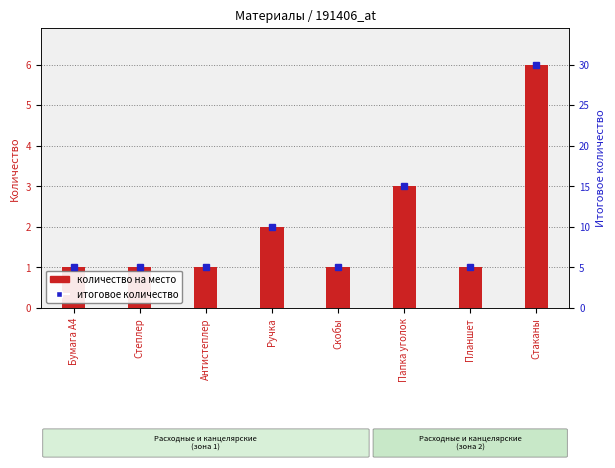

What is the difference between the maximum and minimum values?

5